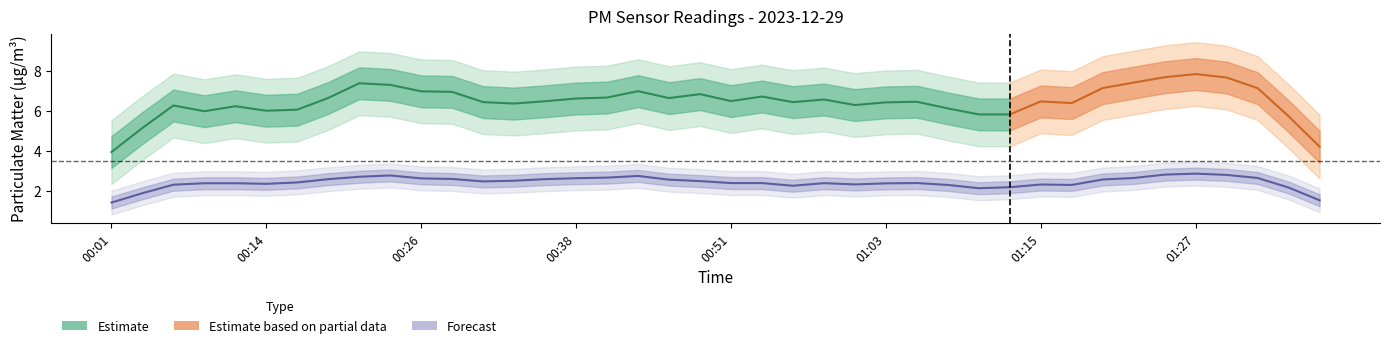

True or false: P2 has more than 1 interior local peaks.

True